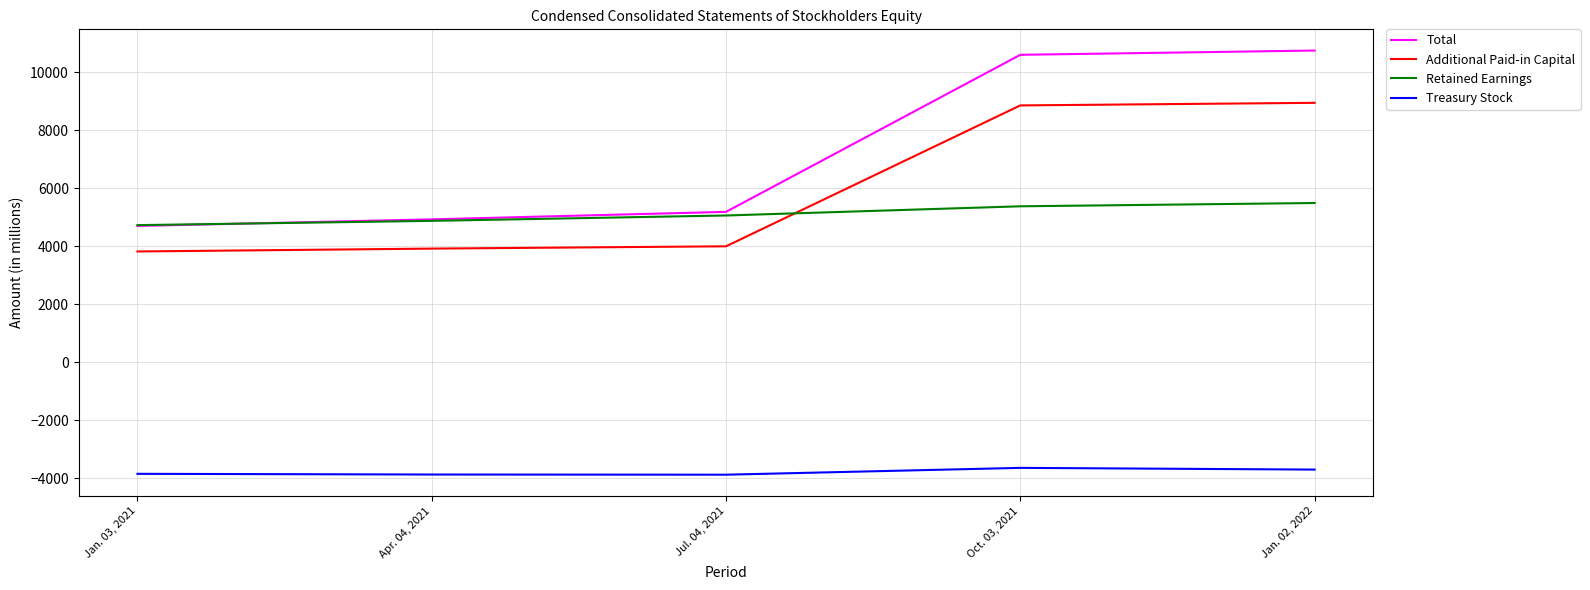

True or false: Treasury Stock and Total intersect in this chart.

False